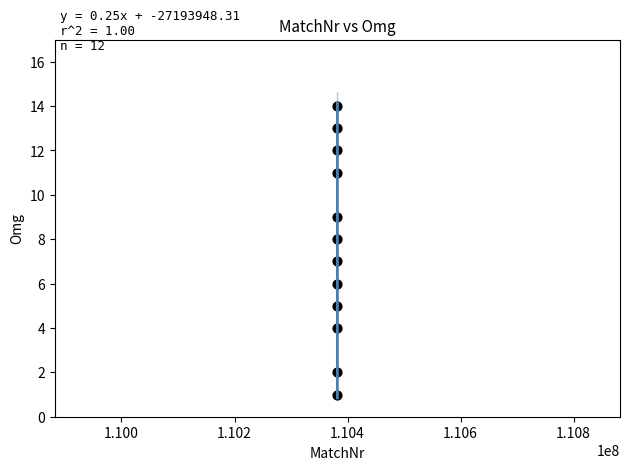

What is the average X value?

110382030